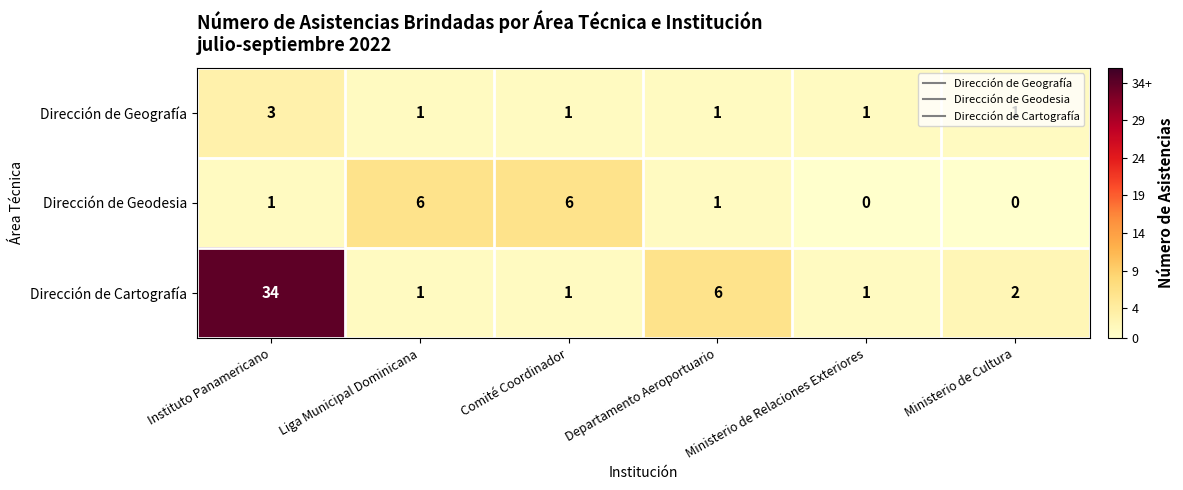

What is the difference between the highest and lowest values at Ministerio de Cultura?

2